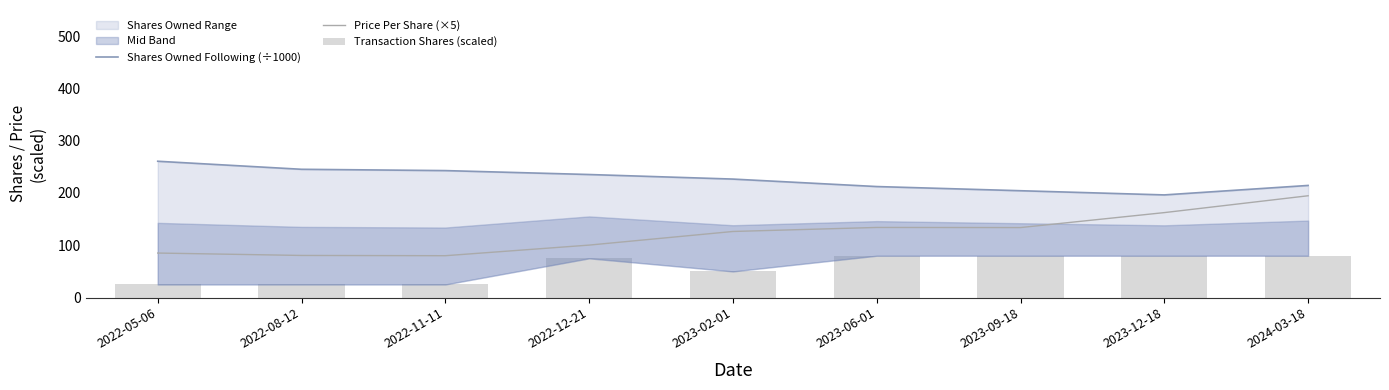

Is the value of Price Per Share (×5) at 2023-09-18 greater than the value of Shares Owned Following (÷1000) at 2022-12-21?

No